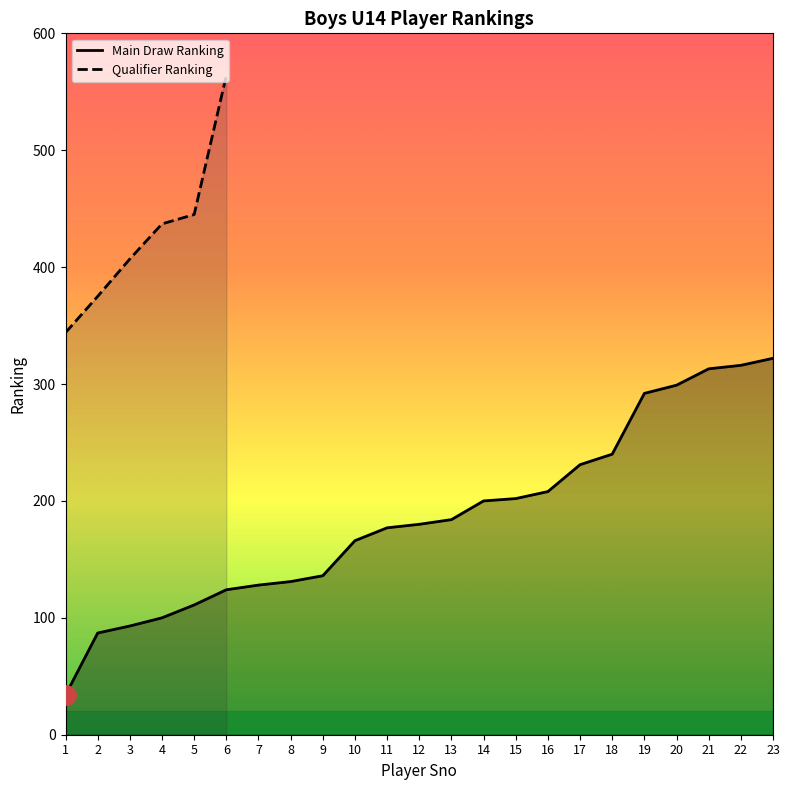

Rank the categories by value from highest to lowest.

23, 22, 21, 20, 19, 18, 17, 16, 15, 14, 13, 12, 11, 10, 9, 8, 7, 6, 5, 4, 3, 2, 1